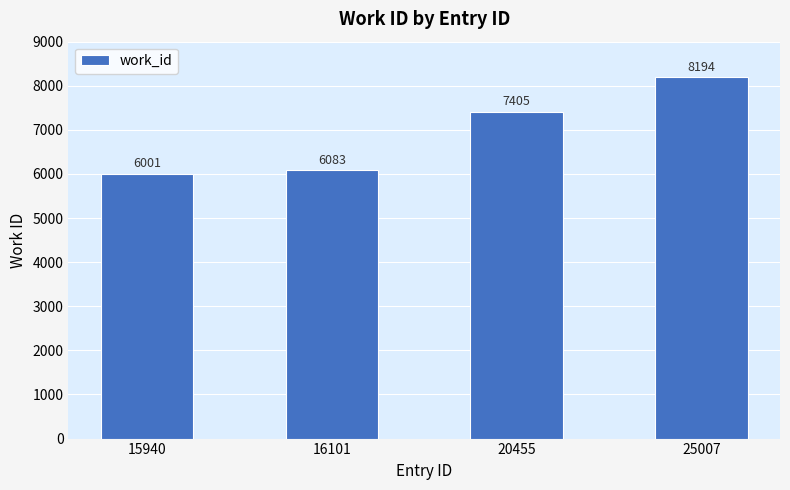

True or false: the data shows 13311 at 20455.

False